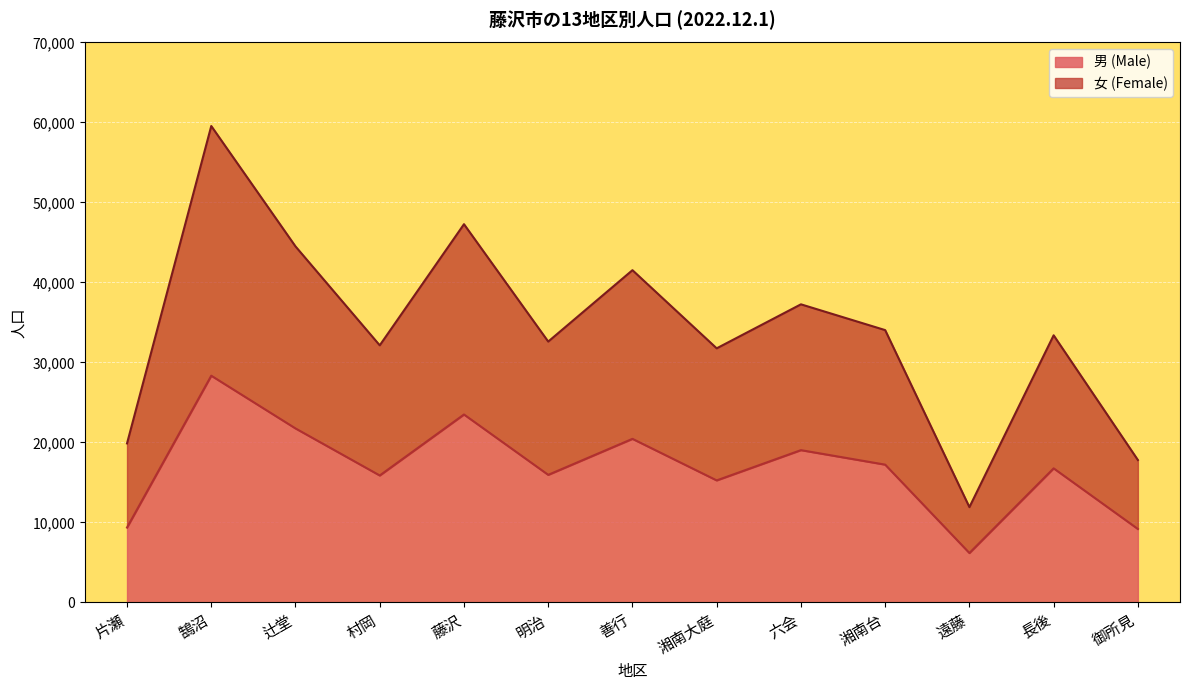

Rank the categories by 女 (Female) value from highest to lowest.

鵠沼, 藤沢, 辻堂, 善行, 六会, 湘南台, 長後, 明治, 村岡, 湘南大庭, 片瀬, 御所見, 遠藤